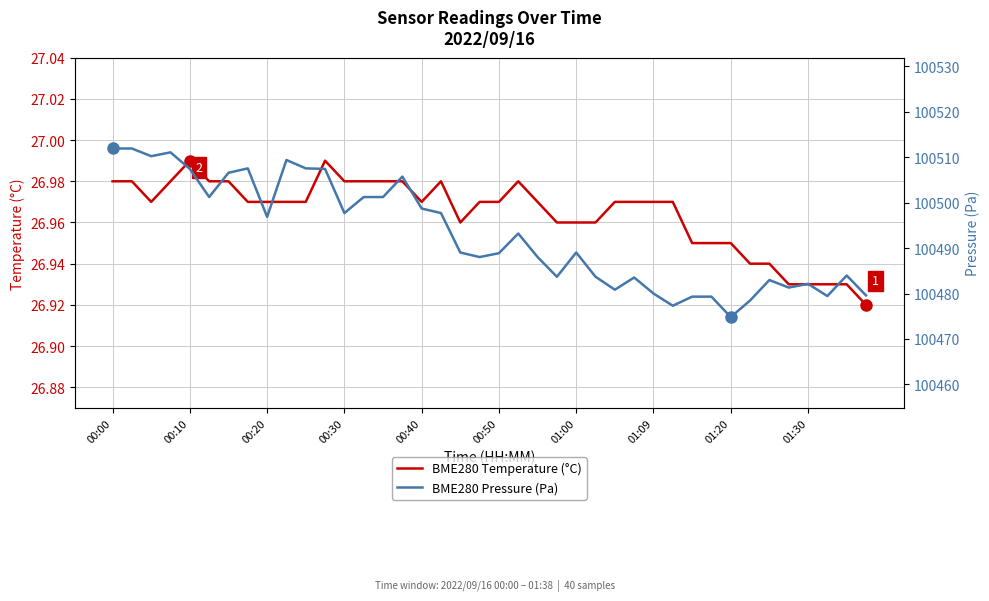

True or false: BME280 Temperature (°C) and BME280 Pressure (Pa) intersect in this chart.

False